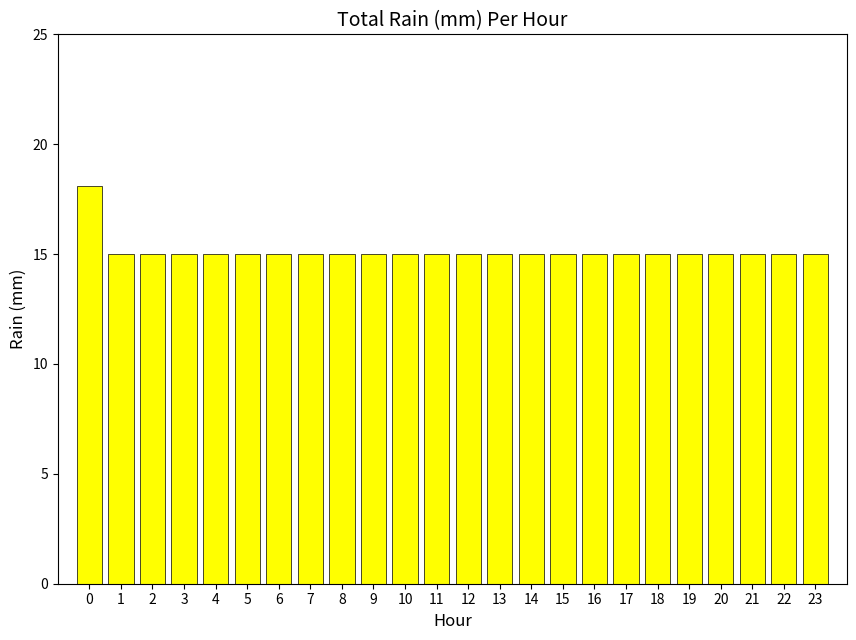

What is the value of the 19th bar from the left?

15.0